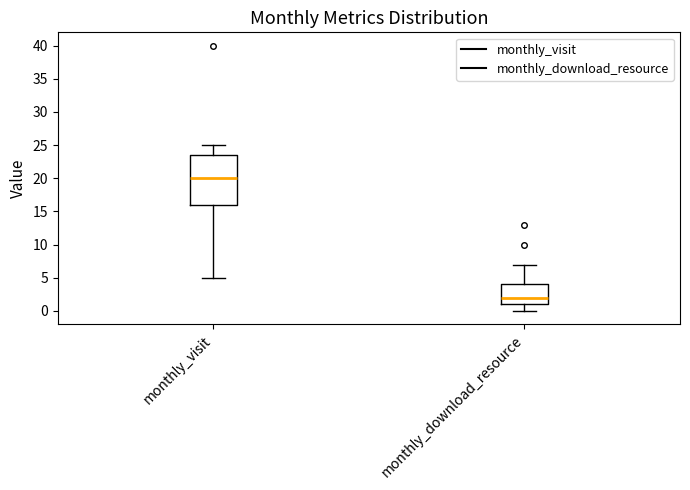

Which box is the tallest, from its lower edge to its upper edge?

monthly_visit